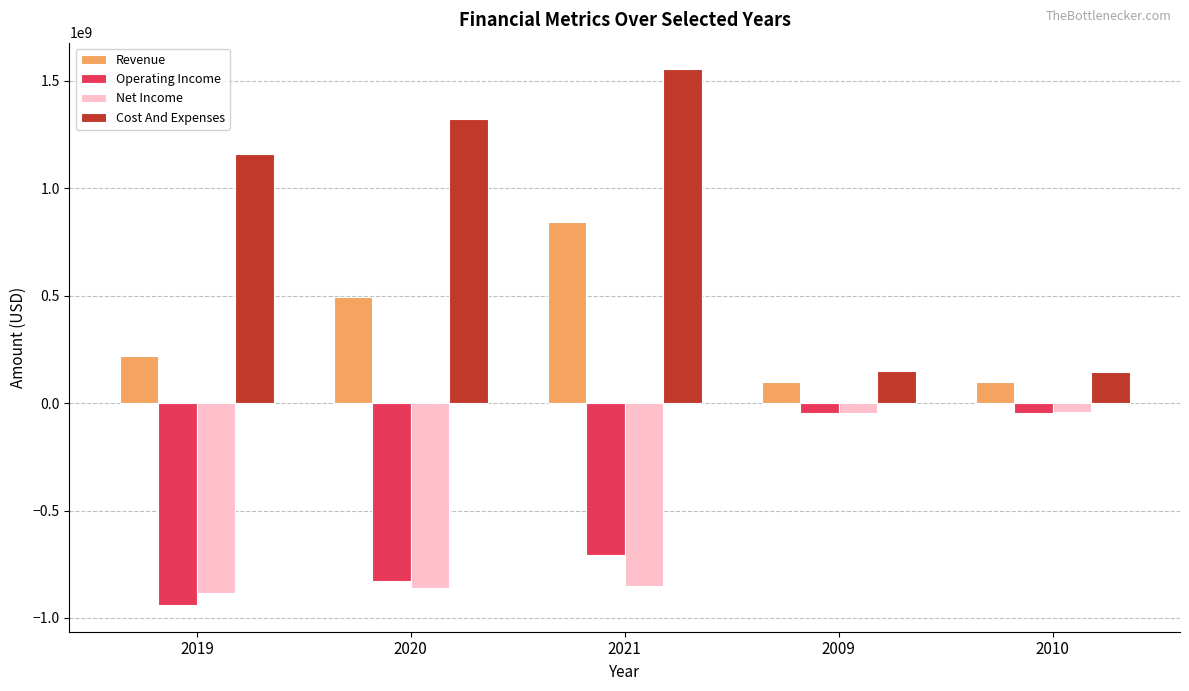

At which label is Cost And Expenses closest to 848525000?

2019